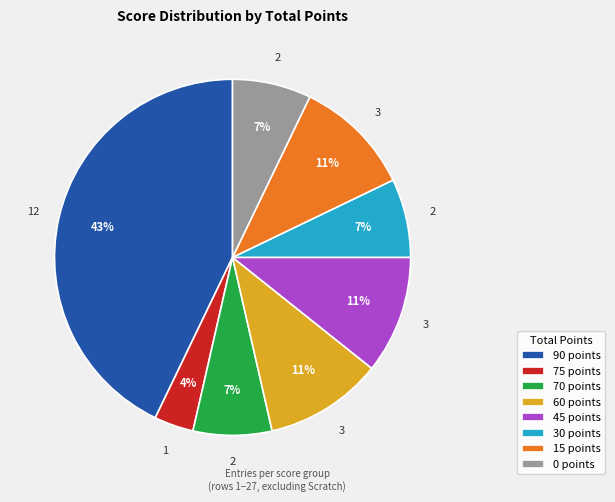

Count the number of slices in the pie.

8